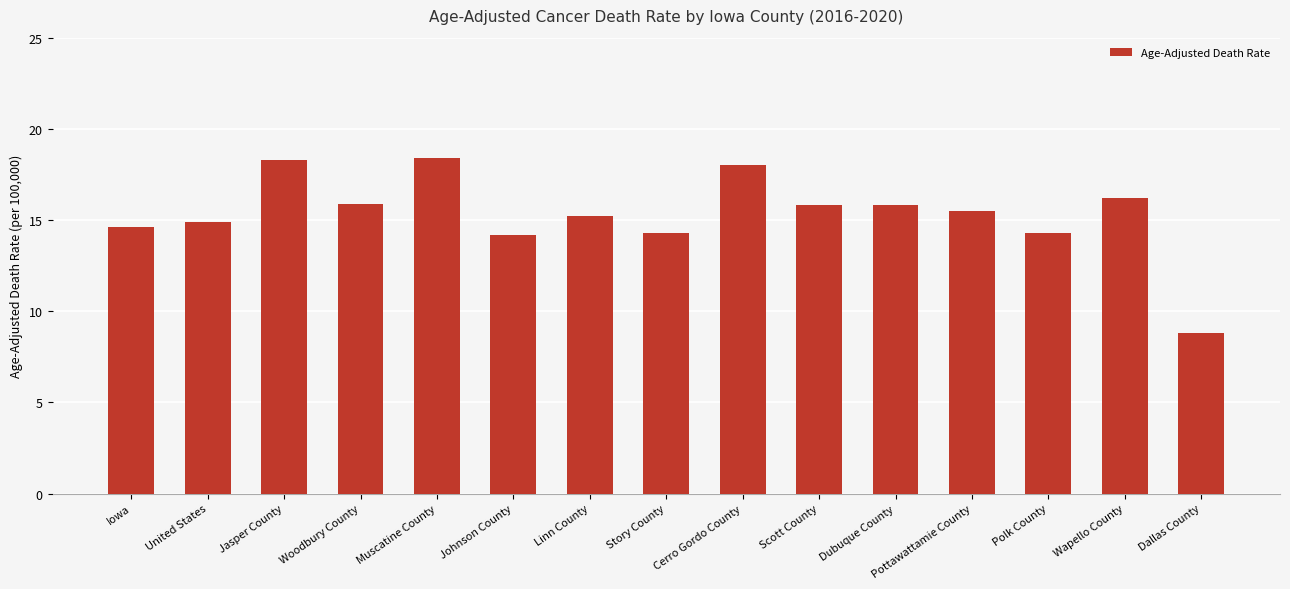

Count the number of data series in this chart.

1